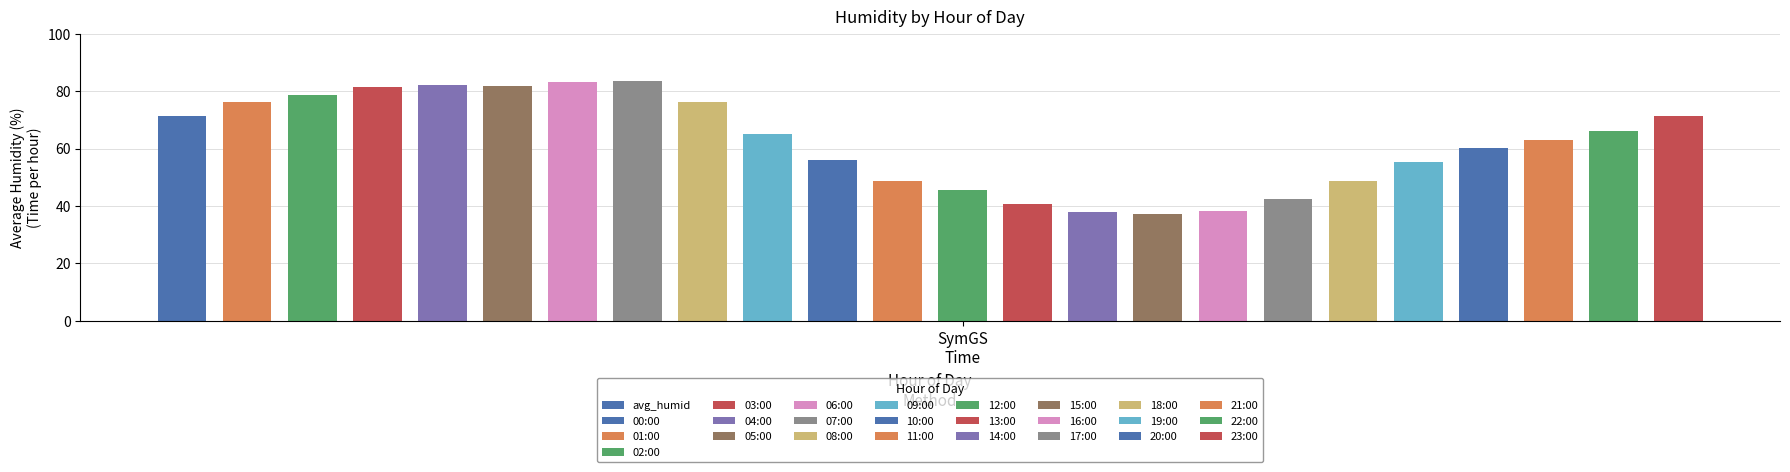

What is the approximate value at 16?

38.4